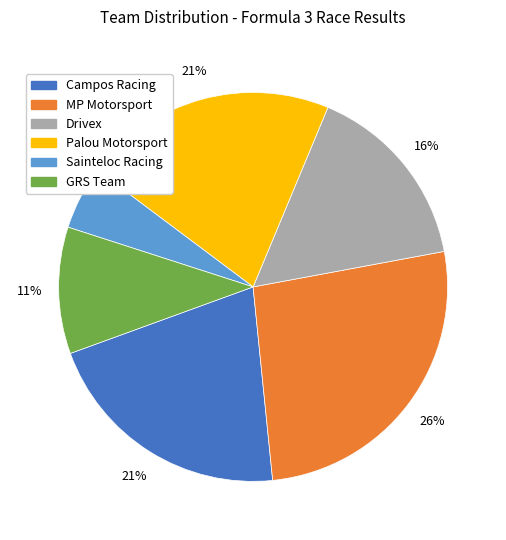

Count the number of slices in the pie.

6